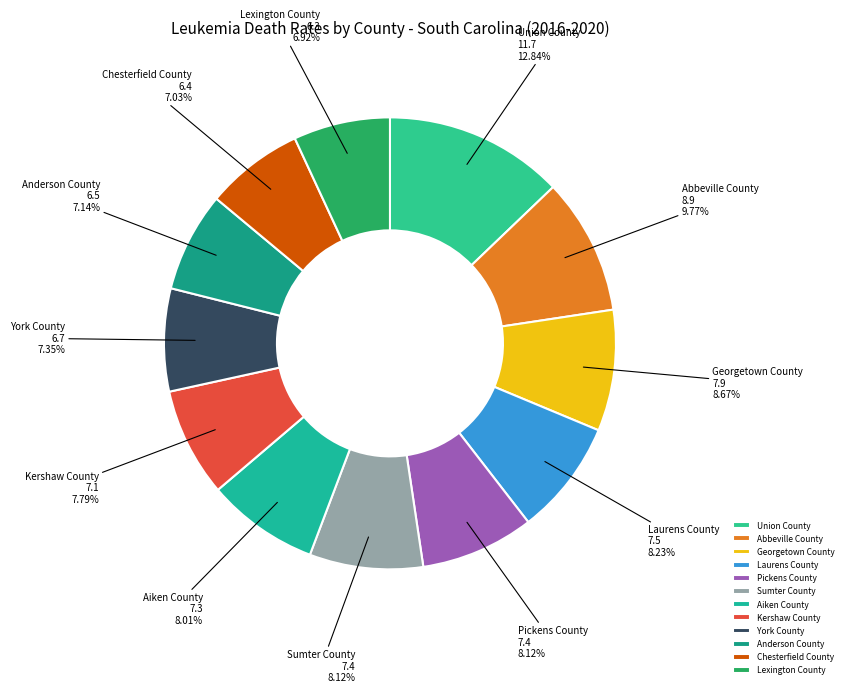

Does Laurens County account for over 50% of the chart?

No